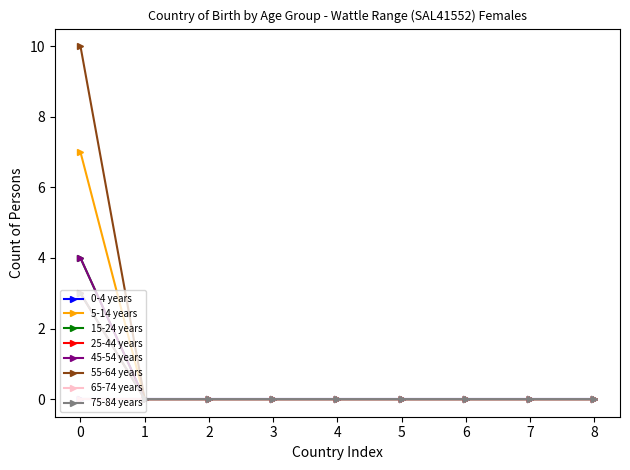

Is this an area chart (filled region under the line)?

No